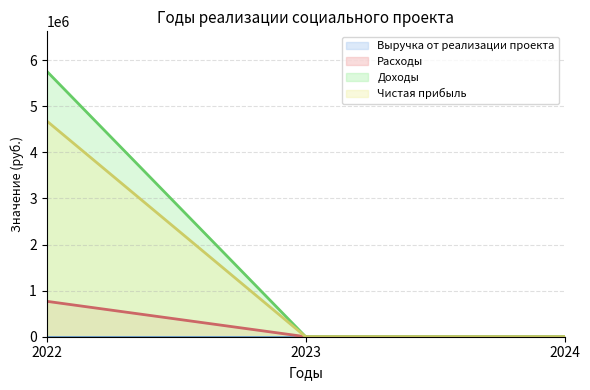

Does the chart display data point markers on the line(s)?

No